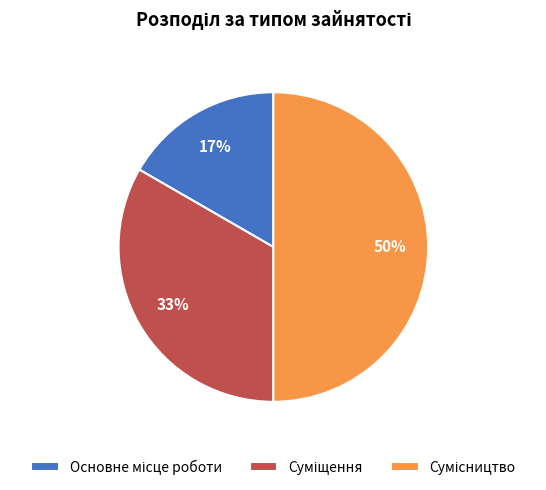

How many segments does this pie chart have?

3